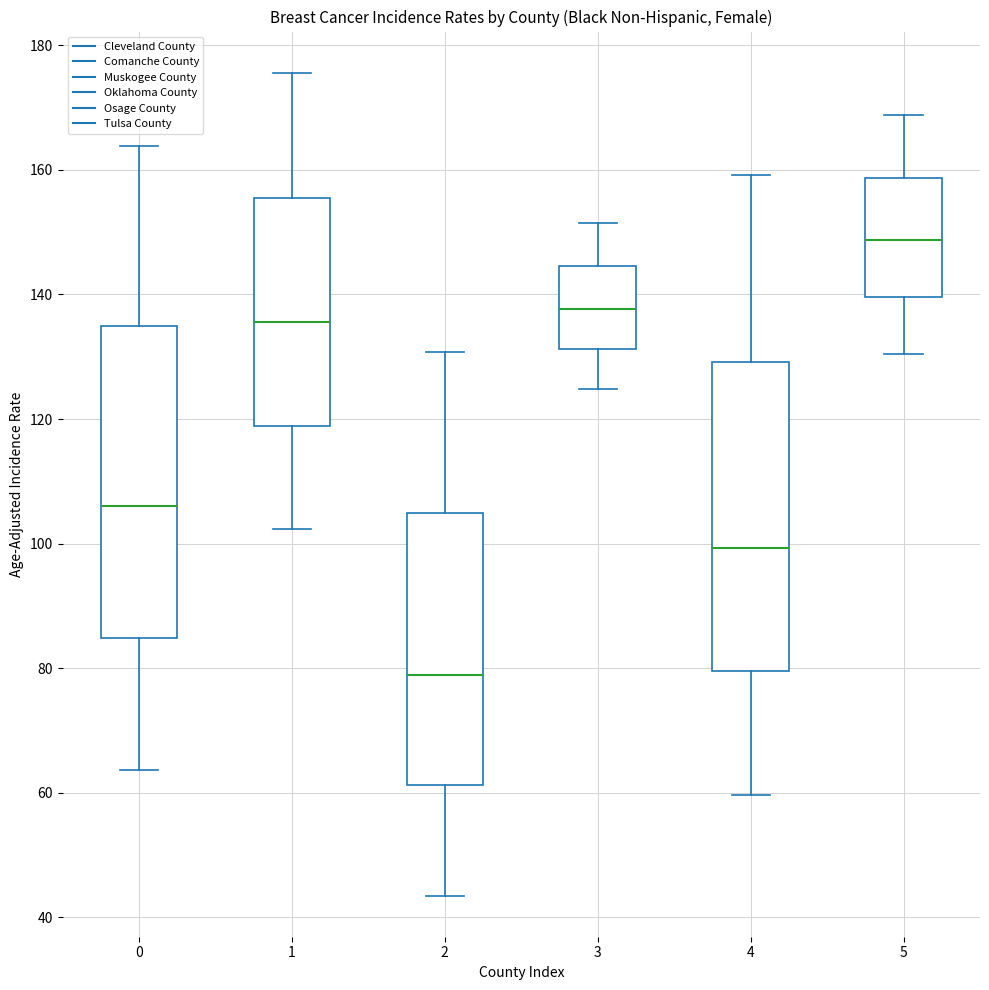

Reading left to right, transcribe this box plot: for each box, give where its median line is, the range the box spans, and where its two whiskers end, as read against the y-axis. The values are not printed on the chart, so give them approximately, as read against the axis.

0: median 106, box 84 to 134, whiskers 64 to 164
1: median 136, box 118 to 156, whiskers 102 to 176
2: median 78, box 62 to 104, whiskers 44 to 130
3: median 138, box 132 to 144, whiskers 124 to 152
4: median 100, box 80 to 130, whiskers 60 to 160
5: median 148, box 140 to 158, whiskers 130 to 168